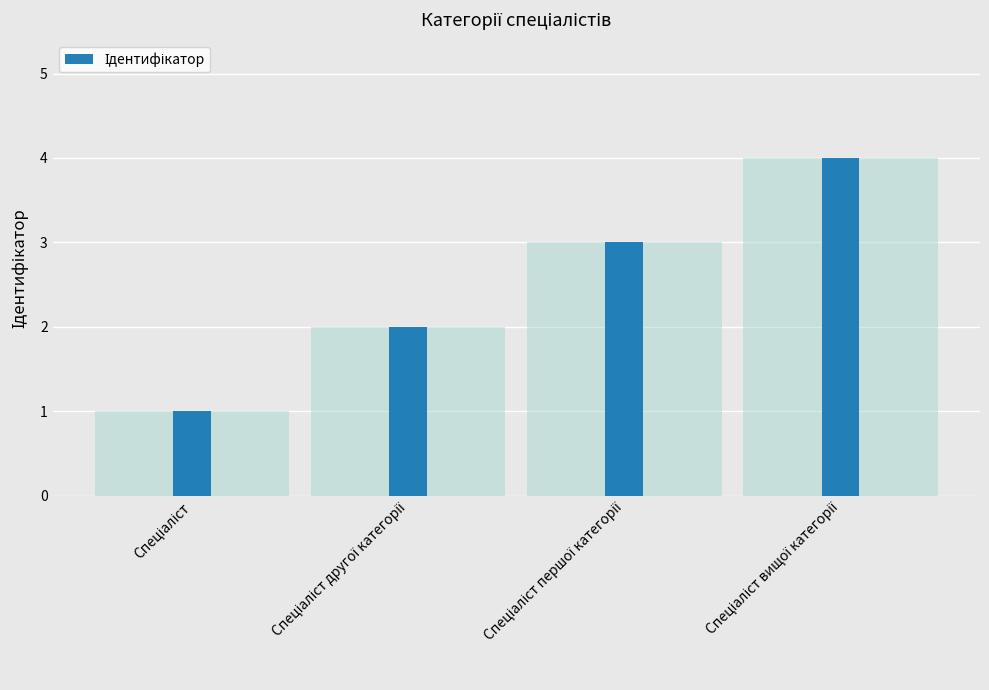

How many bars are there in total?

4